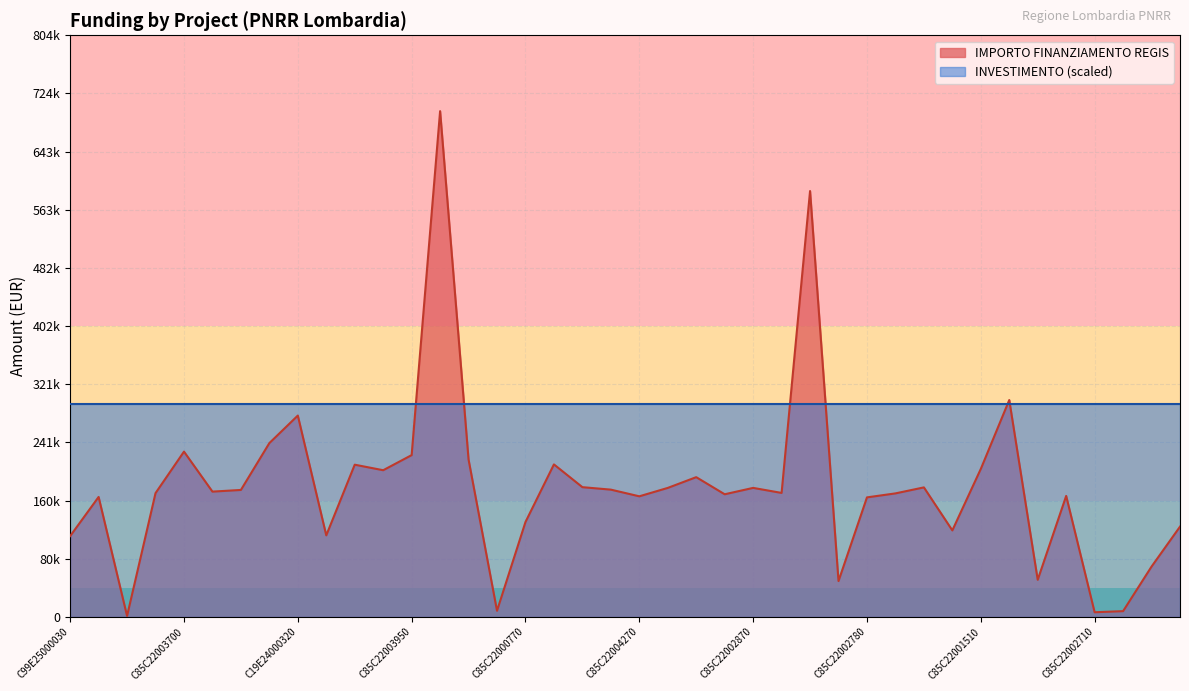

How many interior local valleys (lower than both neighbors) does the data have?

12